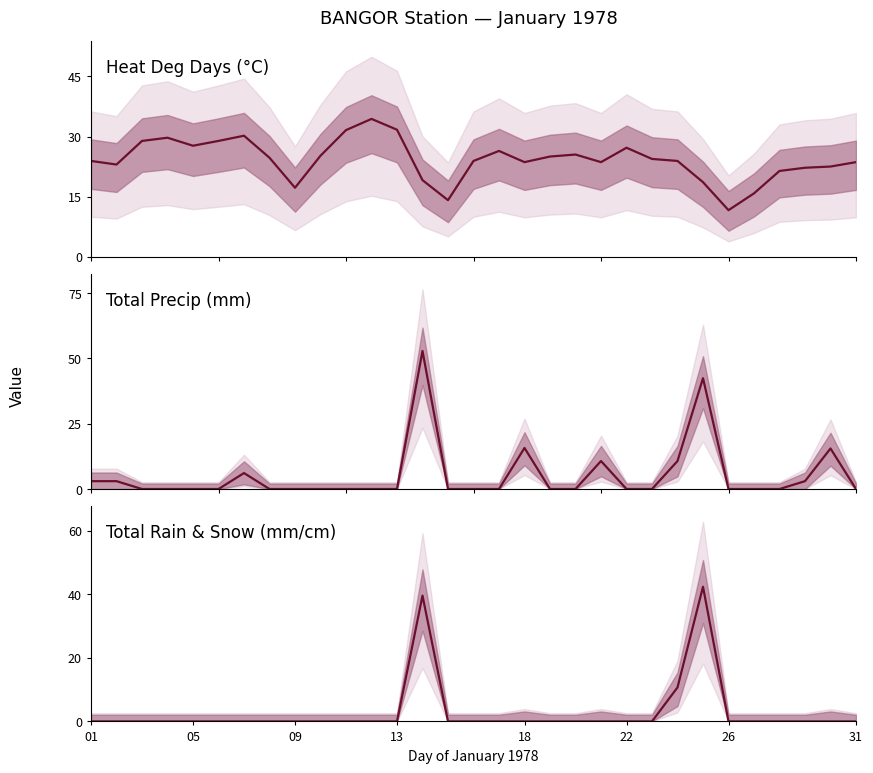

True or false: Total Rain (mm) and Total Precip (mm) intersect in this chart.

False